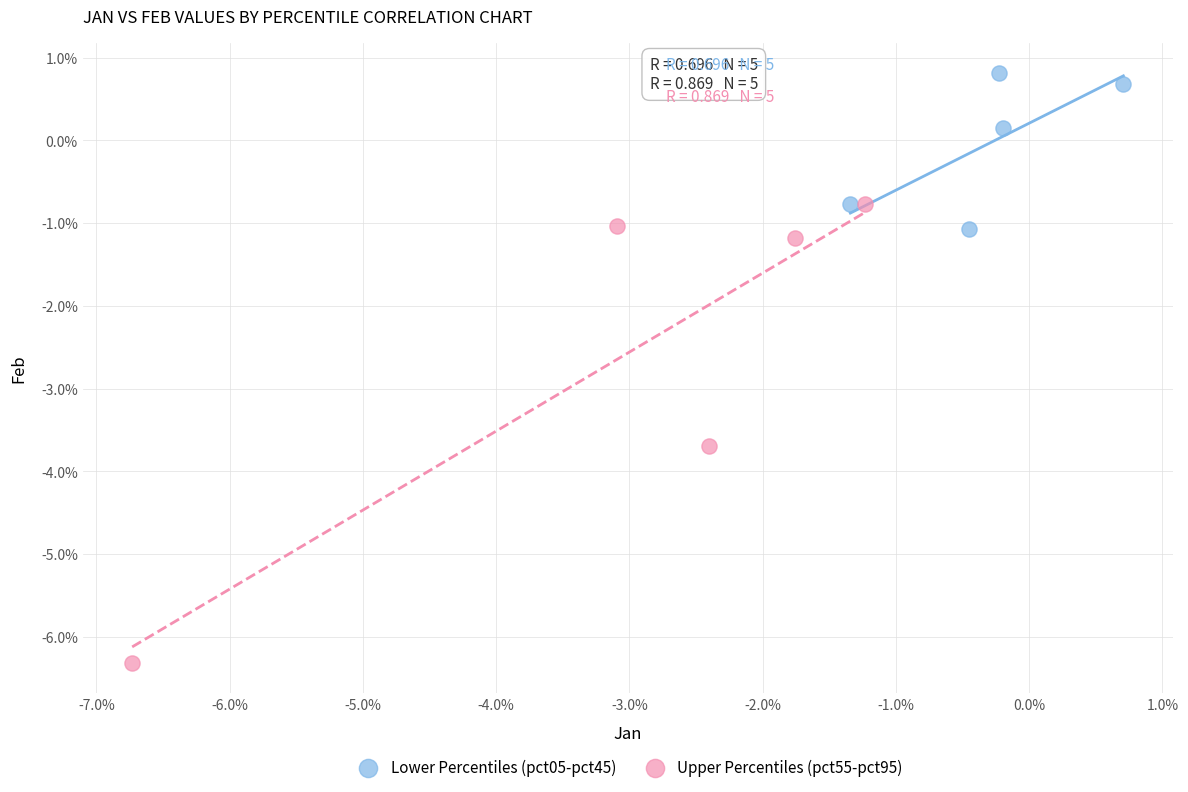

Which series reaches the minimum Y coordinate?

Upper Percentiles (pct55-pct95)